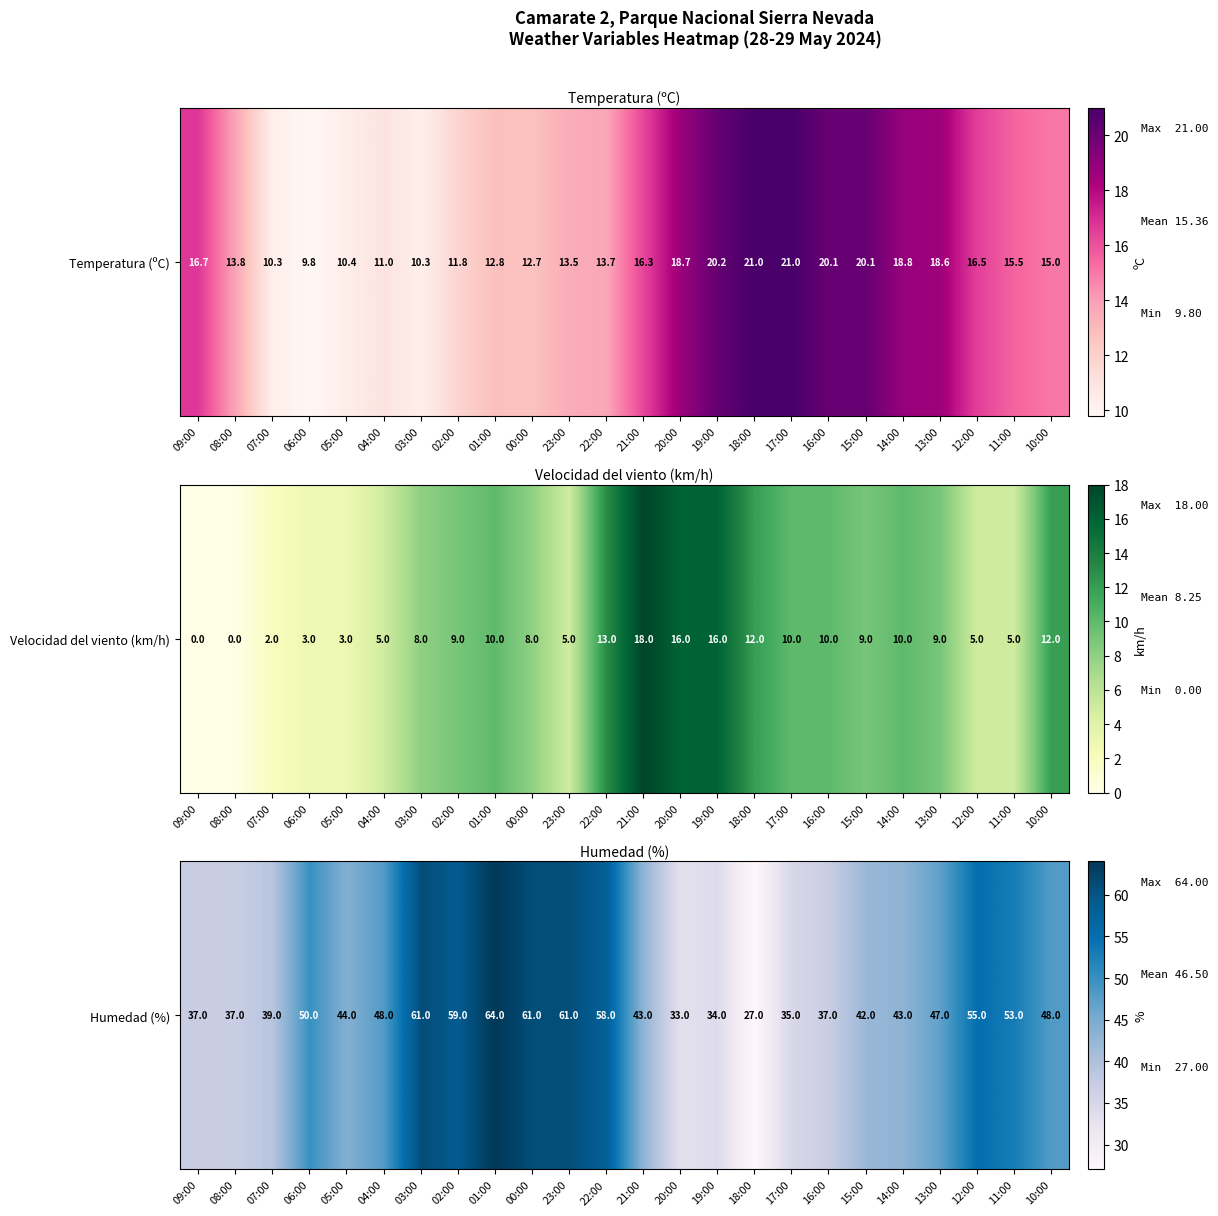

At which label does the data first exceed 47?

06:00